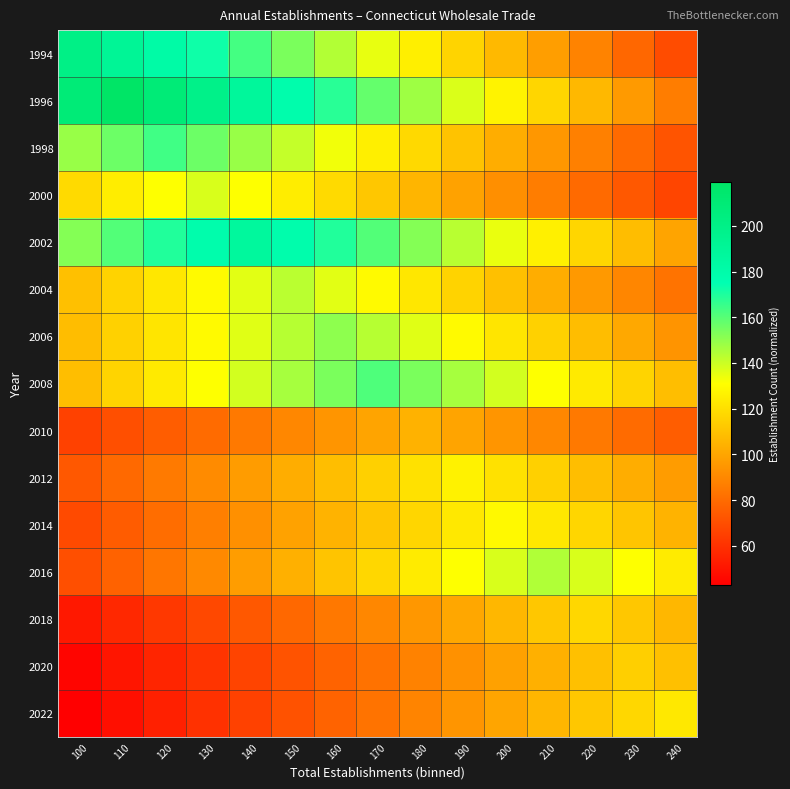

Between 120 and 150, which is larger?

120